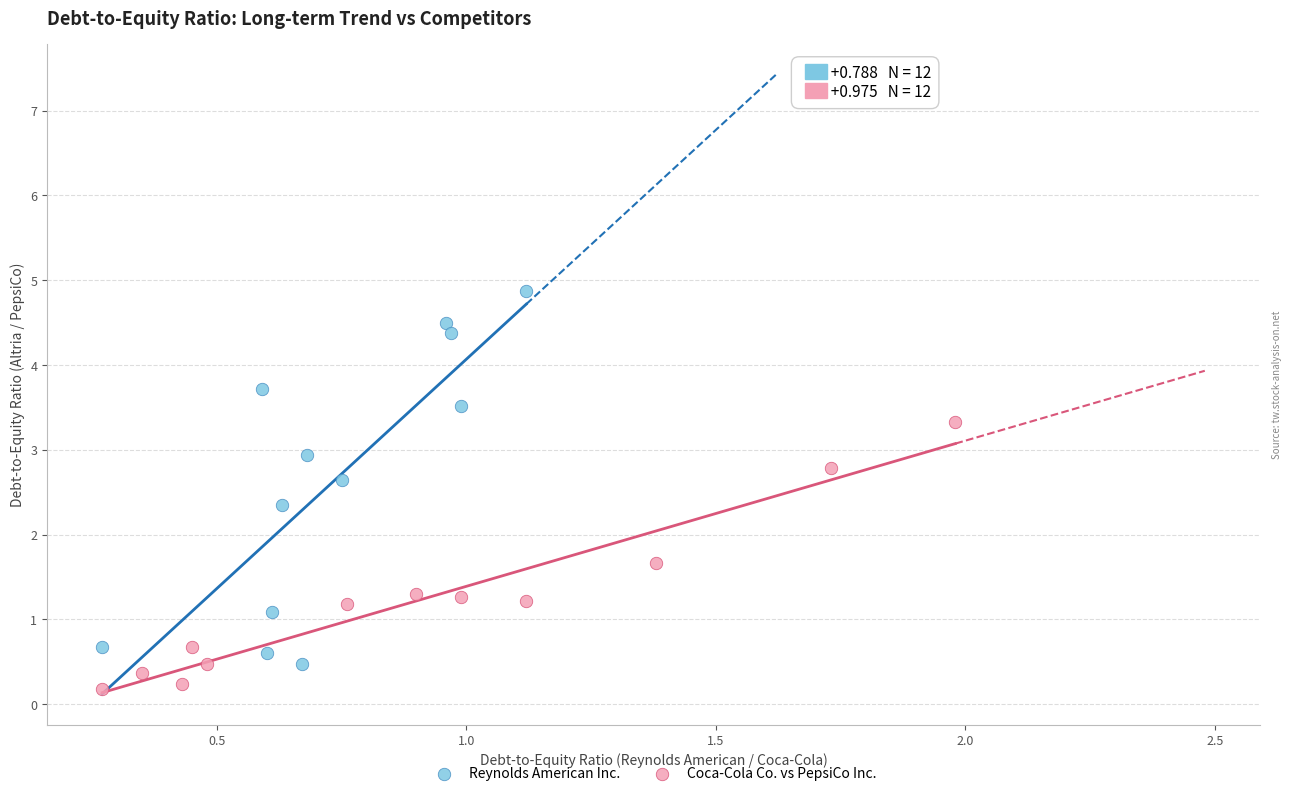

What are all the series names shown in the legend?

Reynolds American Inc., Coca-Cola Co. vs PepsiCo Inc.